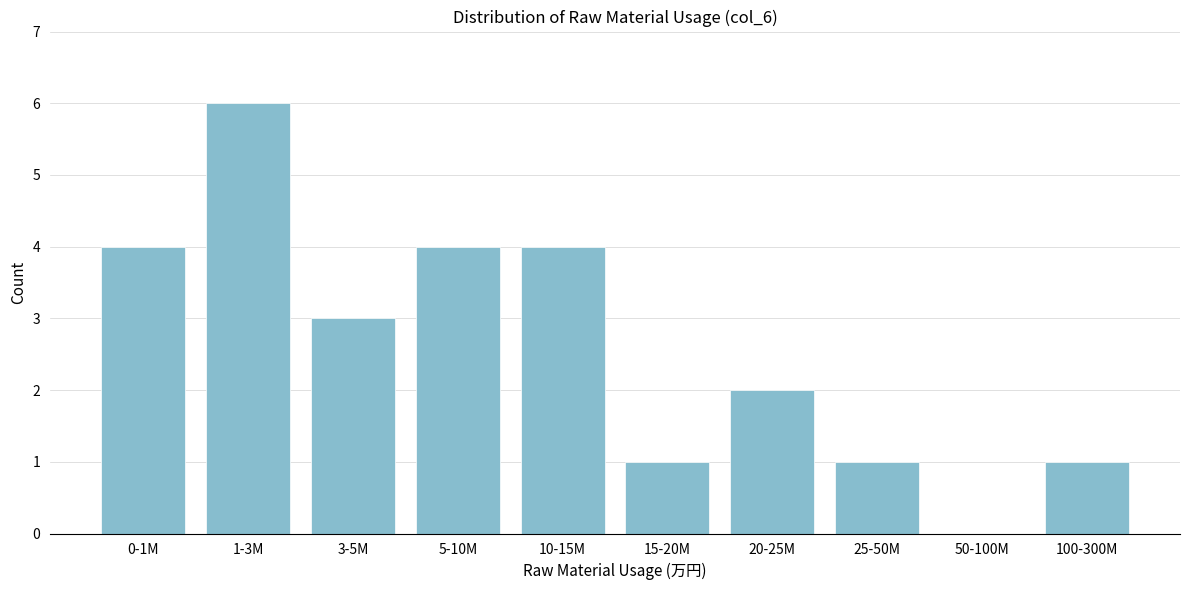

Reading left to right, extract all data points from this chart.

0-1M=4	1-3M=6	3-5M=3	5-10M=4	10-15M=4	15-20M=1	20-25M=2	25-50M=1	50-100M=0	100-300M=1